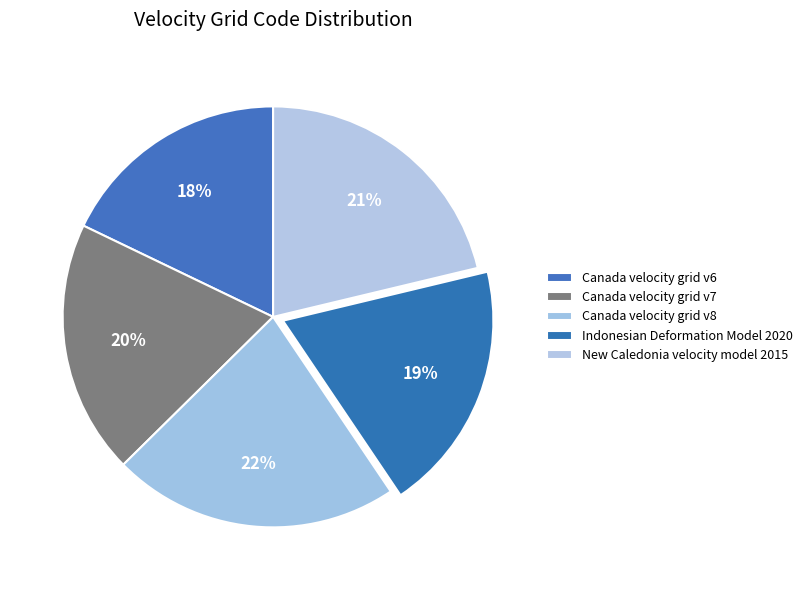

What percentage is NOT represented by Canada velocity grid v7?

80.5%